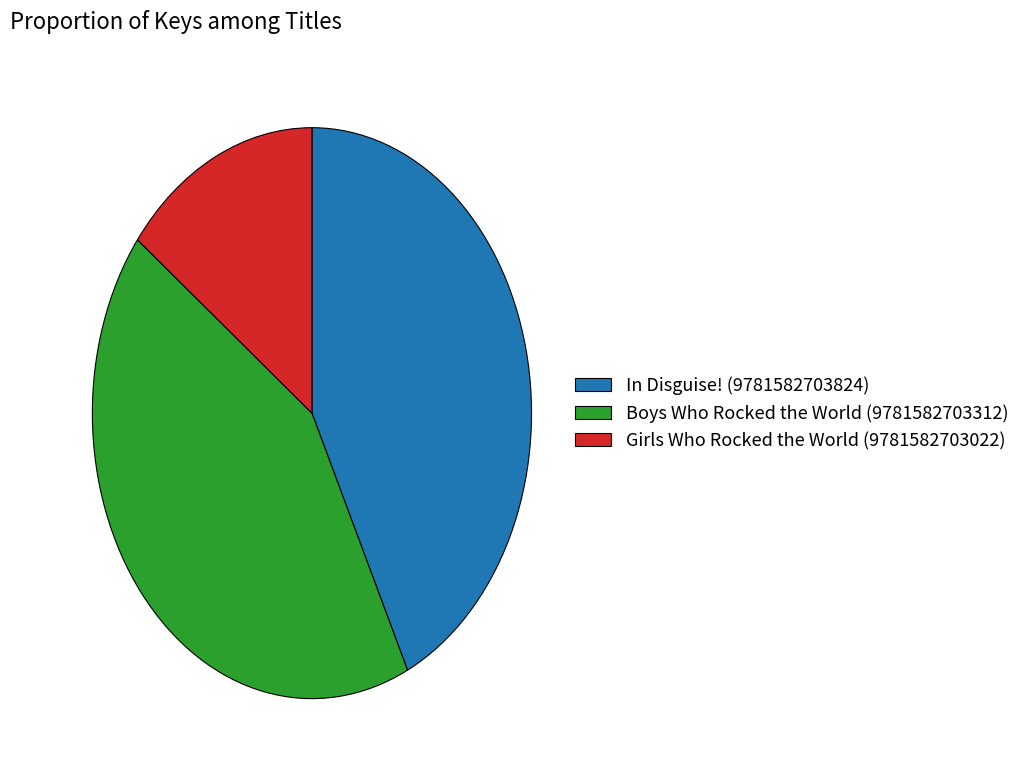

Is the sum of Girls Who Rocked the World (9781582703022) and Boys Who Rocked the World (9781582703312) greater than half?

Yes